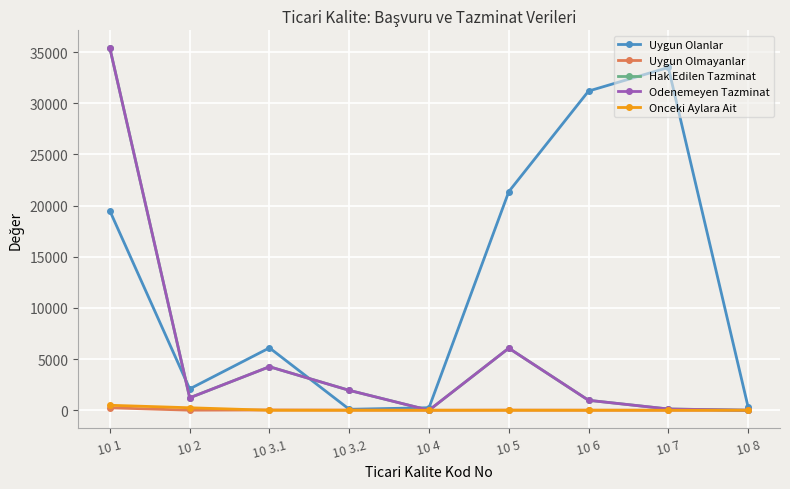

Does the chart have visible grid lines?

Yes